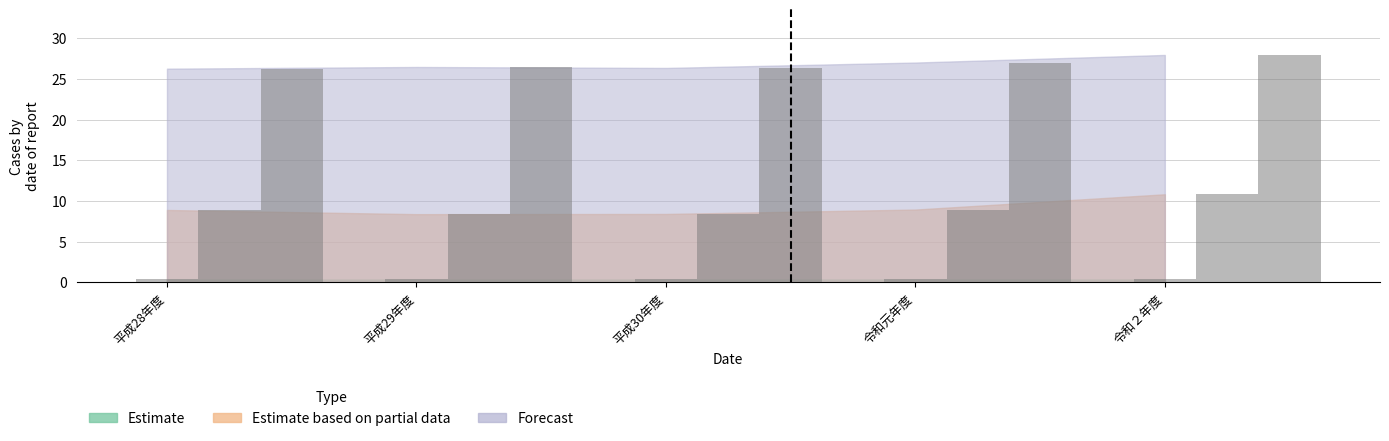

True or false: Forecast has a value of 16.0 at 令和２年度.

False